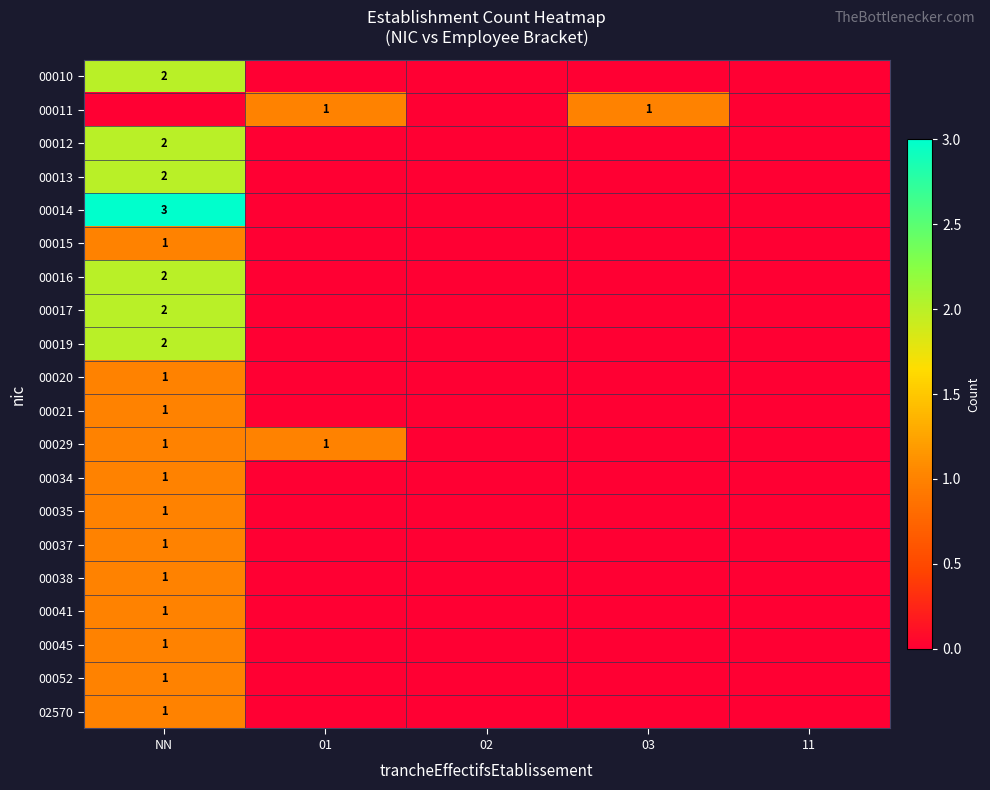

List the labels in order of 00038 value, largest first.

NN, 01, 02, 03, 11